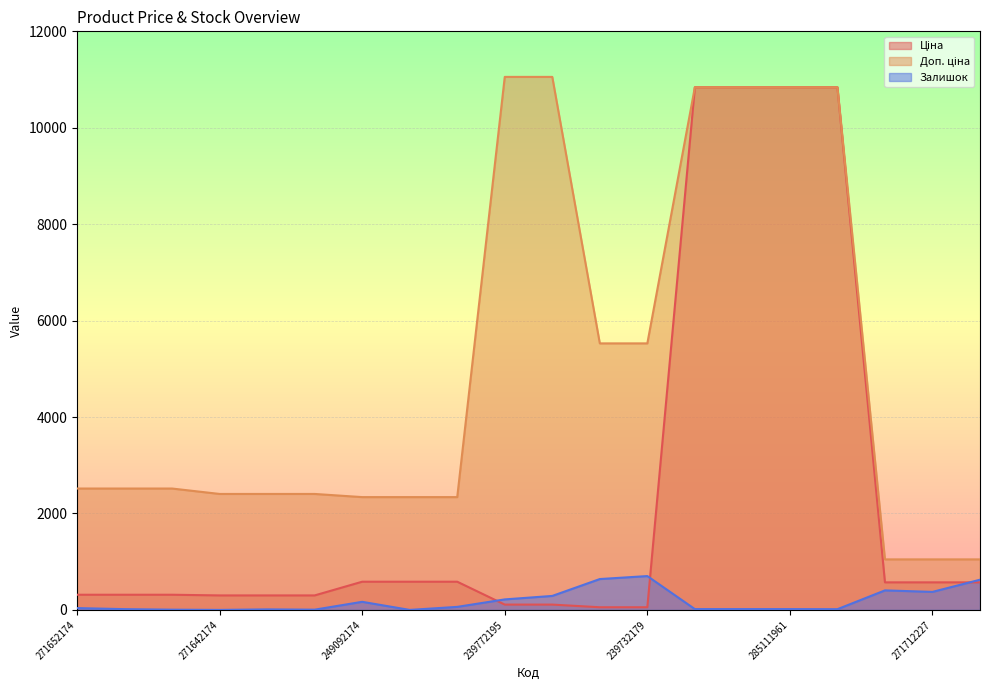

Which label corresponds to the smallest value in the chart?

271642174